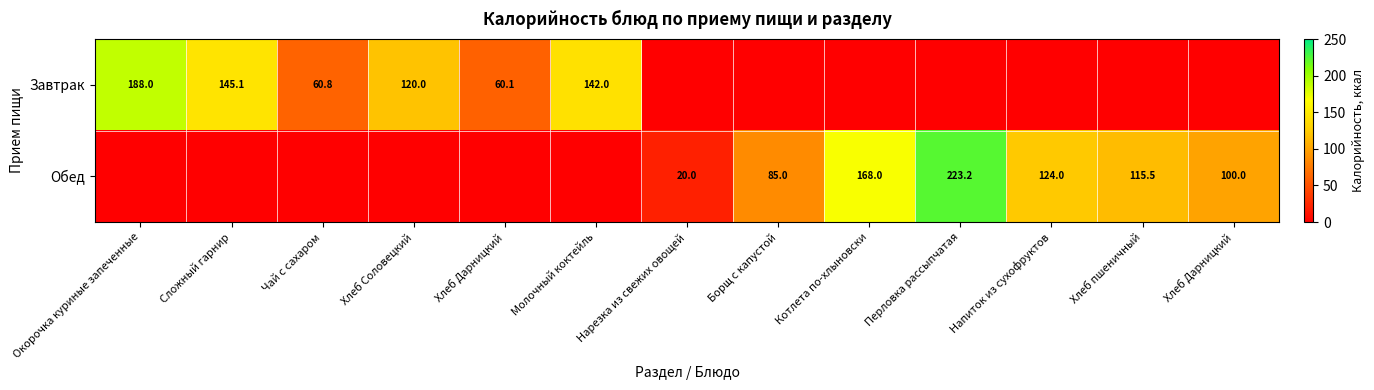

How many positive values does the Обед series have?

7